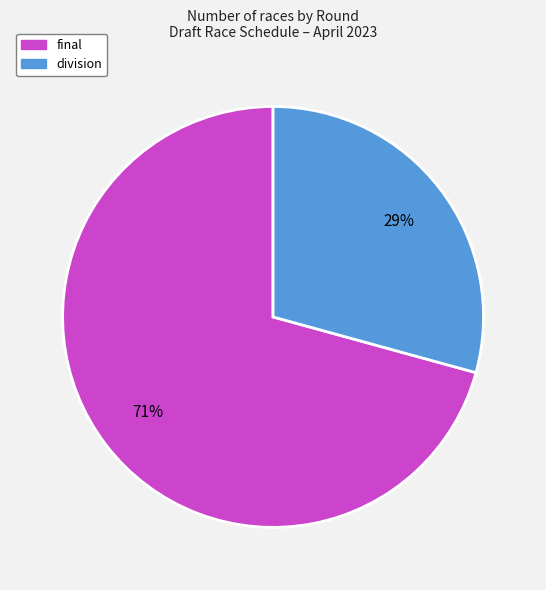

To the nearest percent, what is the combined percentage of final and division?

100%